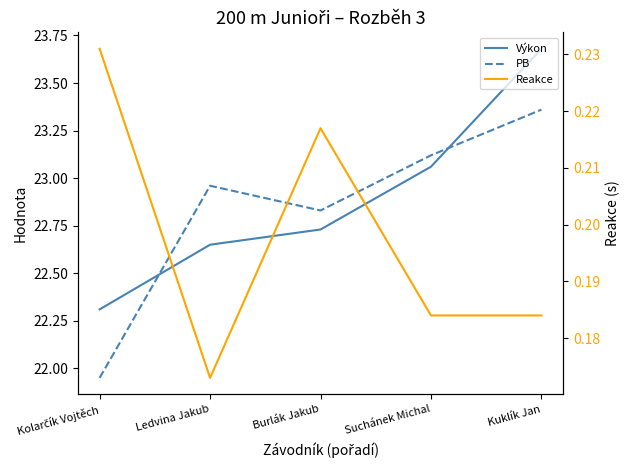

What is the average value of the Reakce series?

0.2